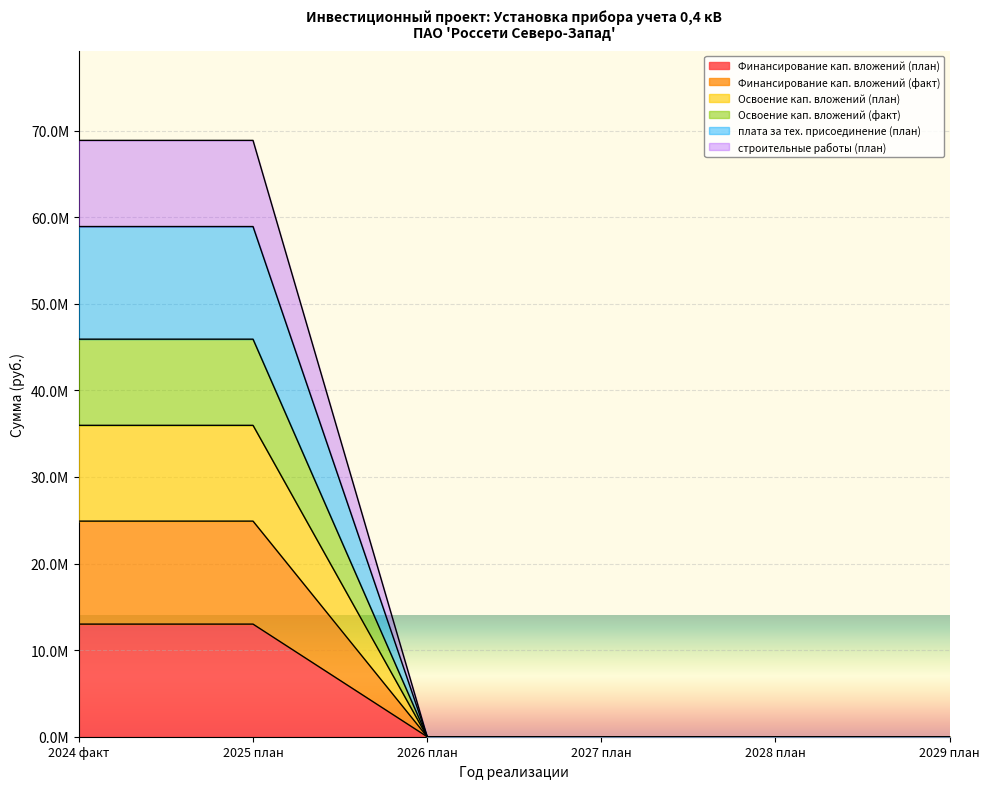

How many data points does each series have?

6